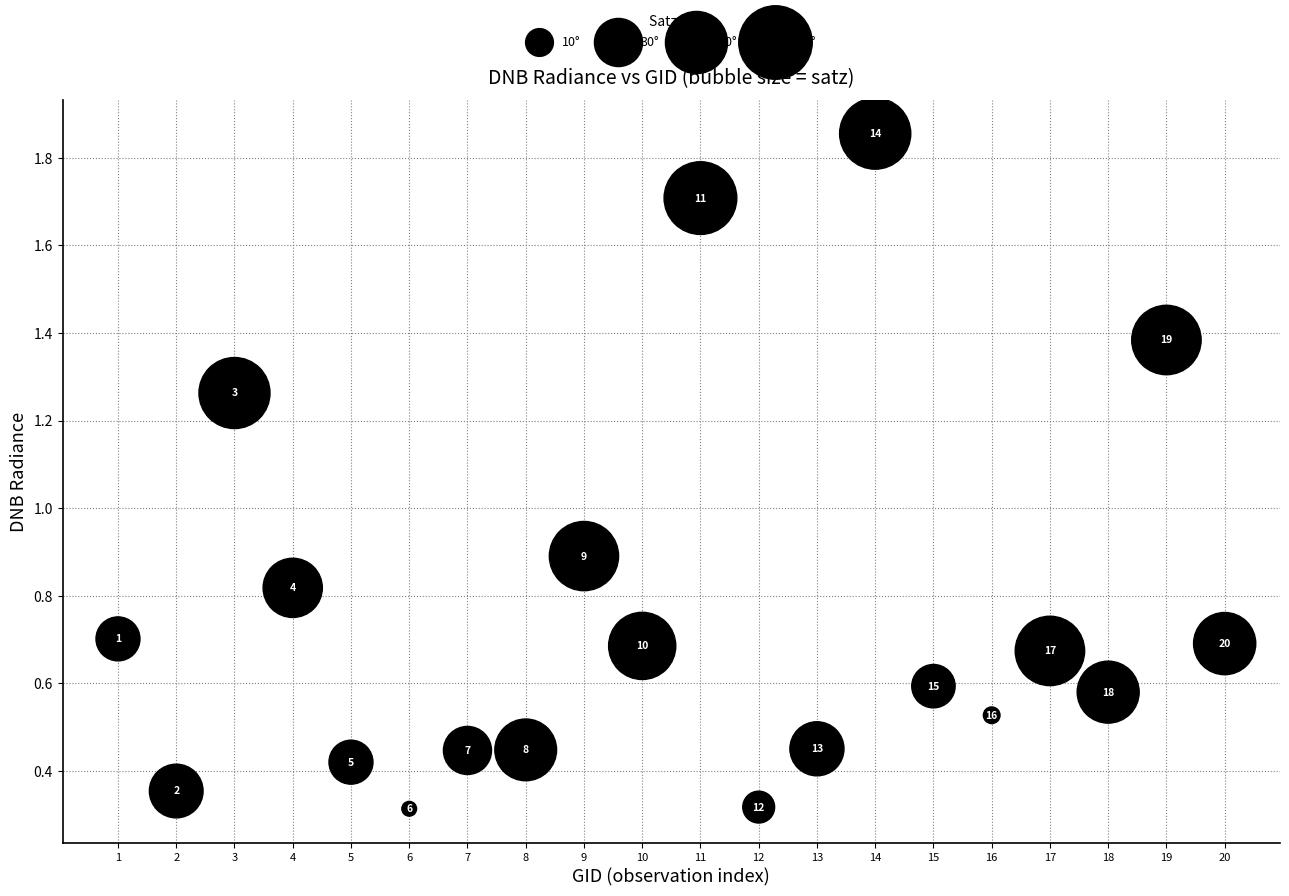

What is the range of Y values (max minus min)?

1.5